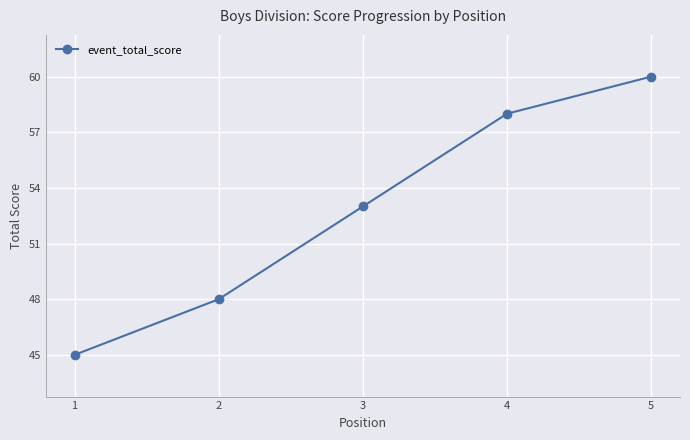

What is the approximate value at 3, to the nearest 5?

55